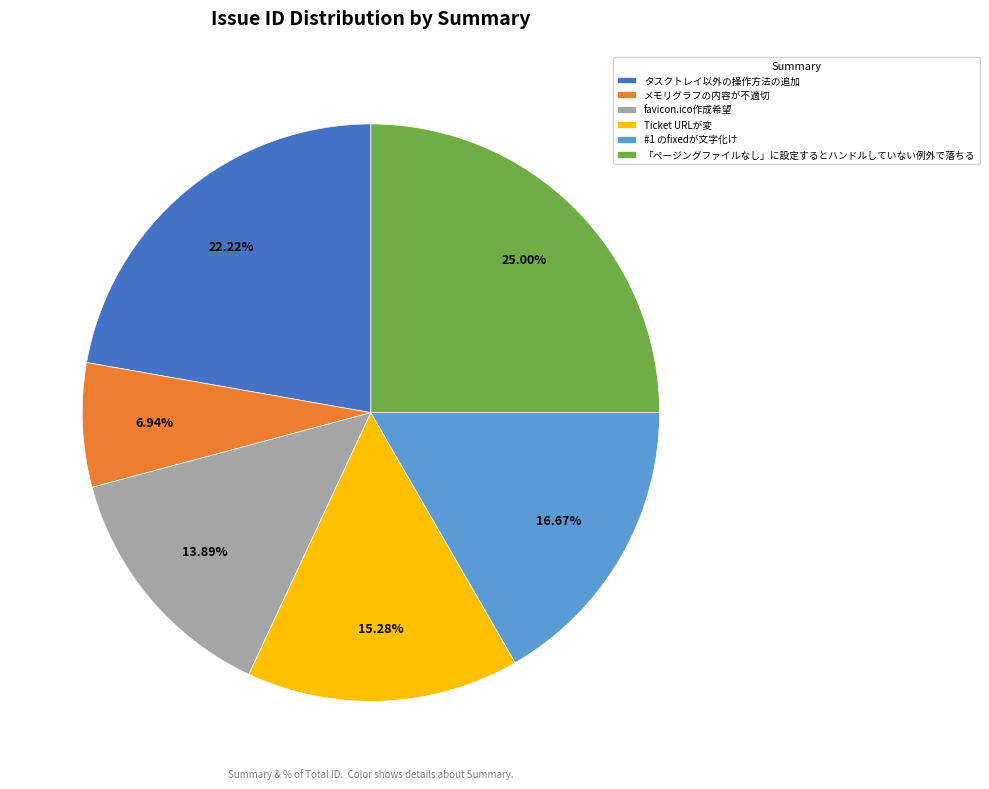

To the nearest percent, what percentage of the pie is メモリグラフの内容が不適切?

7%